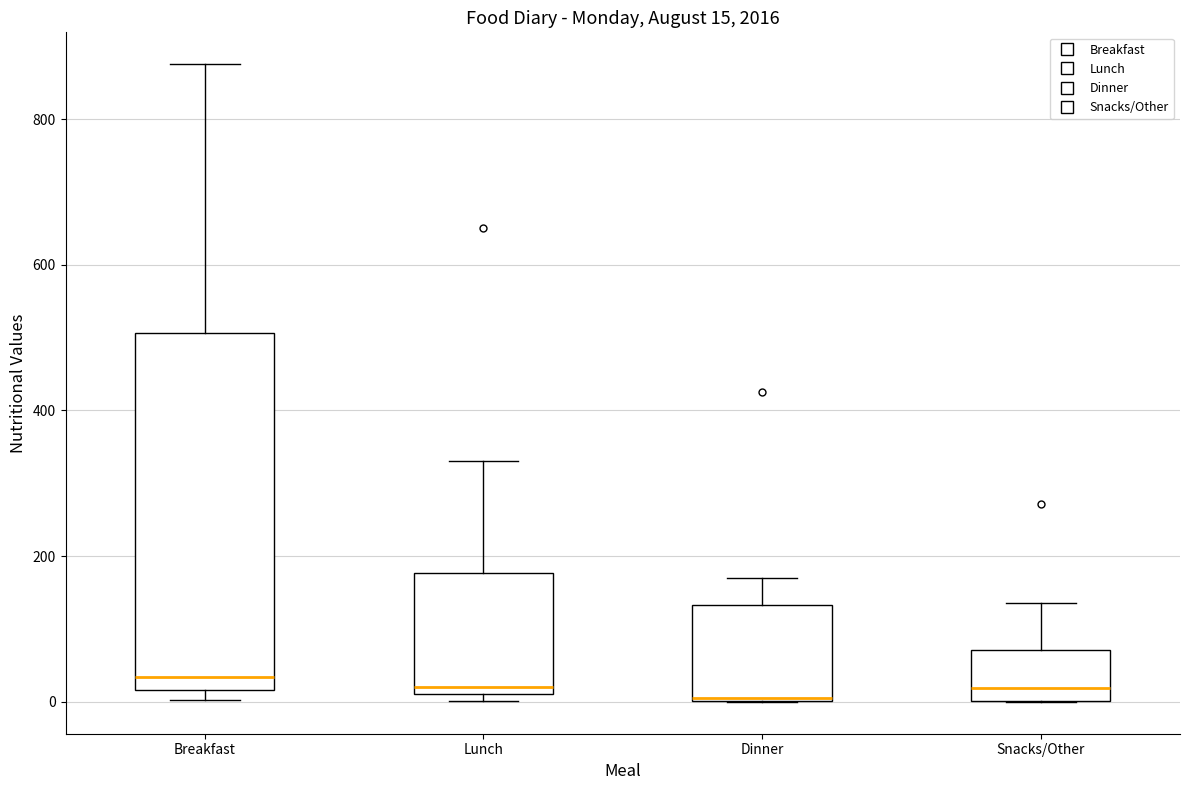

Which box is the tallest, from its lower edge to its upper edge?

Breakfast